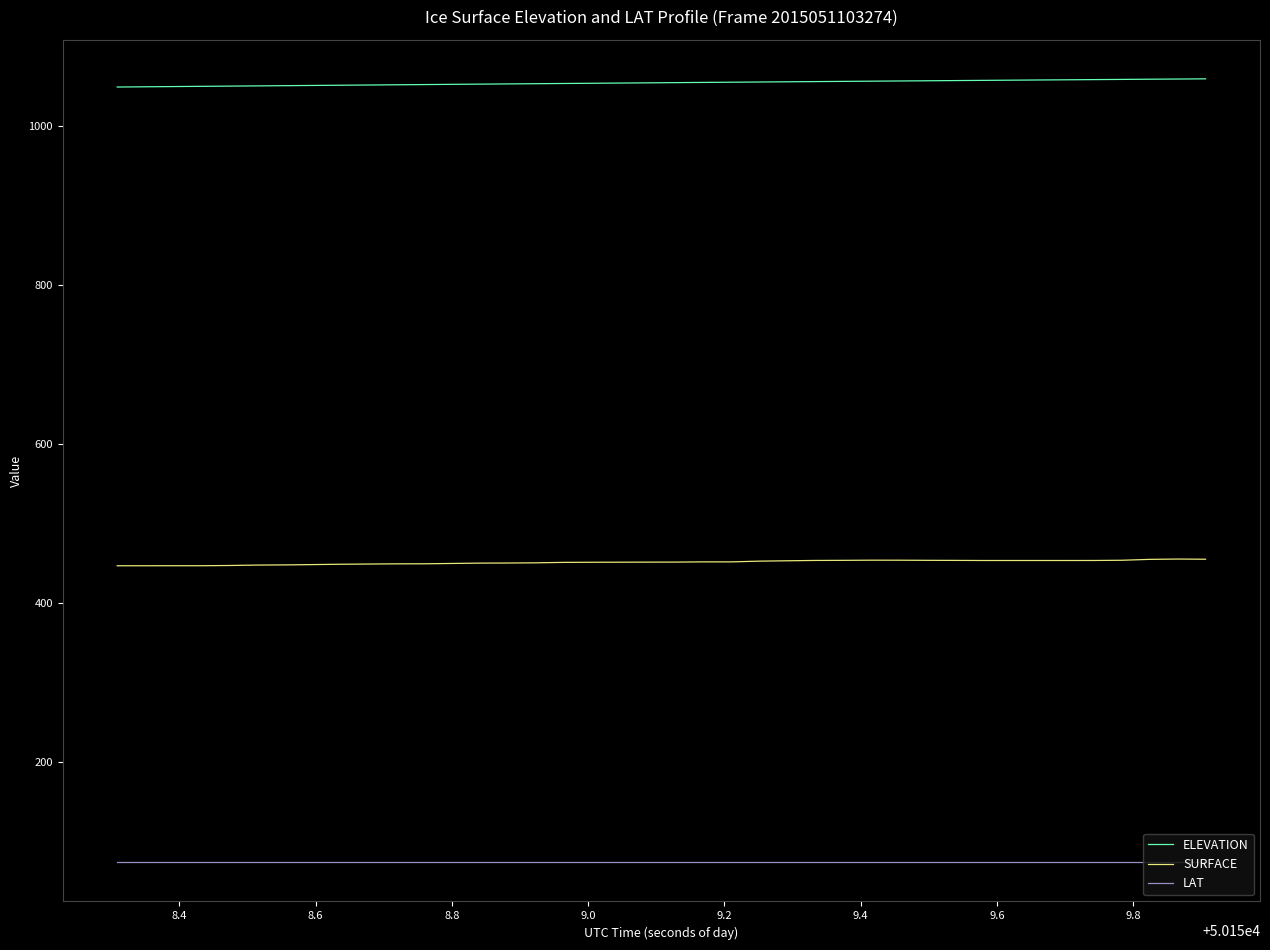

What is the greatest value displayed?

1059.9